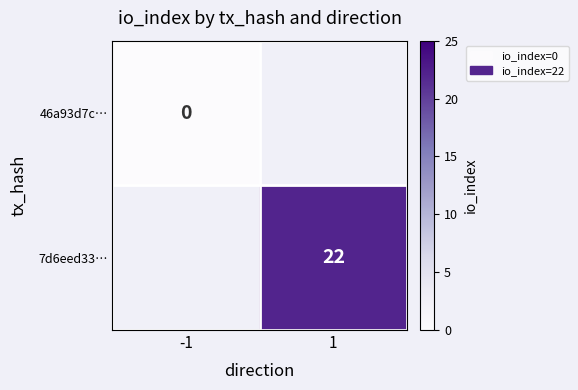

True or false: 7d6eed33… has a value of 35 at 1.

False